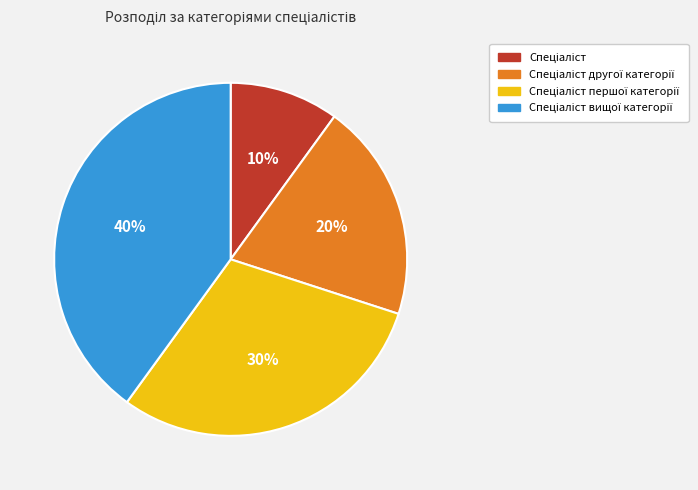

To the nearest percent, what is the difference between the largest and smallest slice percentages?

30%